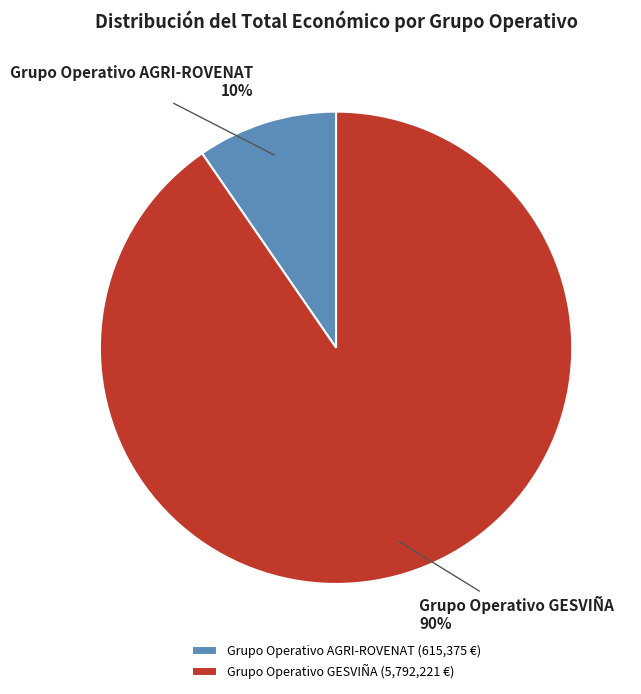

Is there any slice that represents more than half of the pie?

Yes